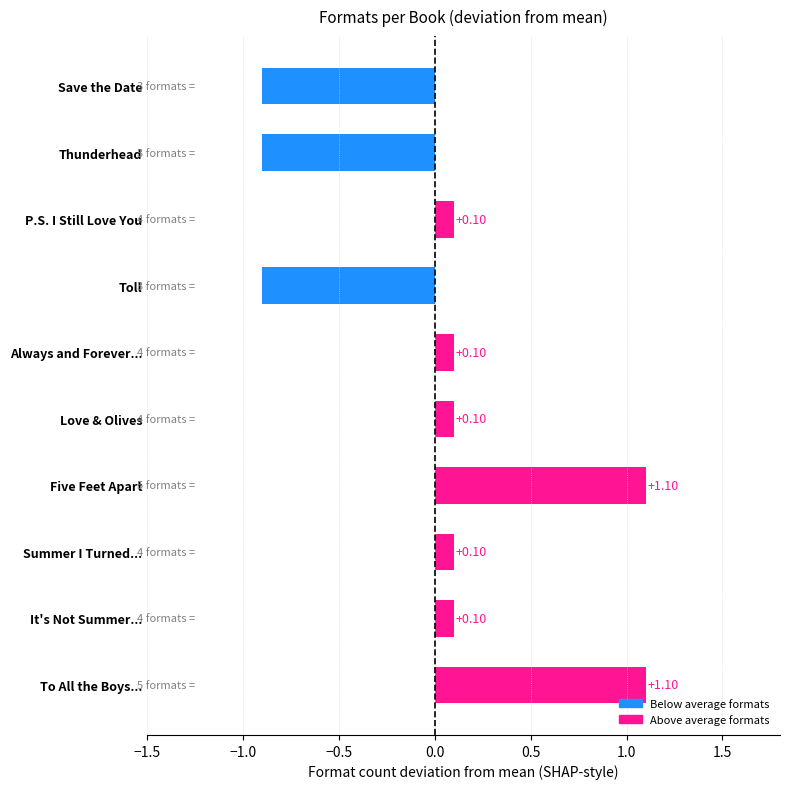

What is the difference between the second highest and minimum values?

2.0